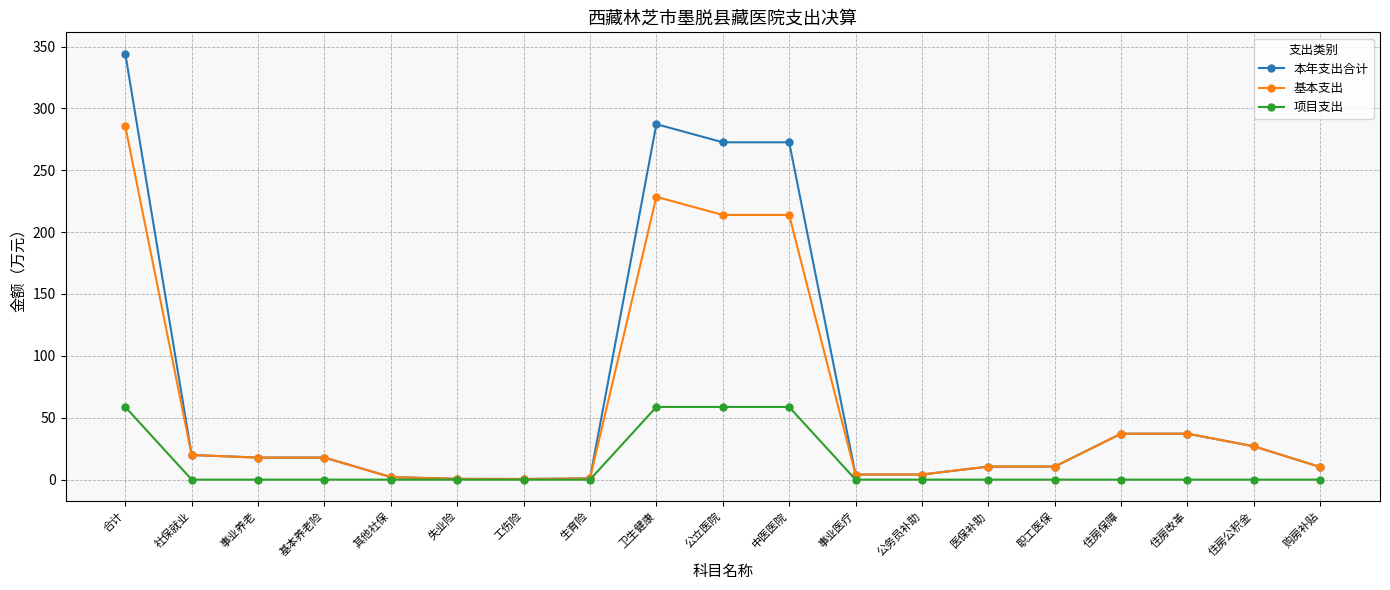

Rank the series by their average value, from lowest to highest.

项目支出, 基本支出, 本年支出合计